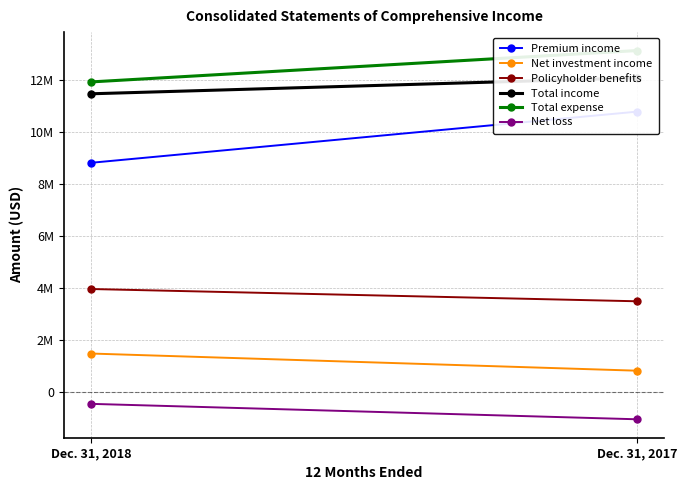

What is the average value of the Policyholder benefits series?

3721327